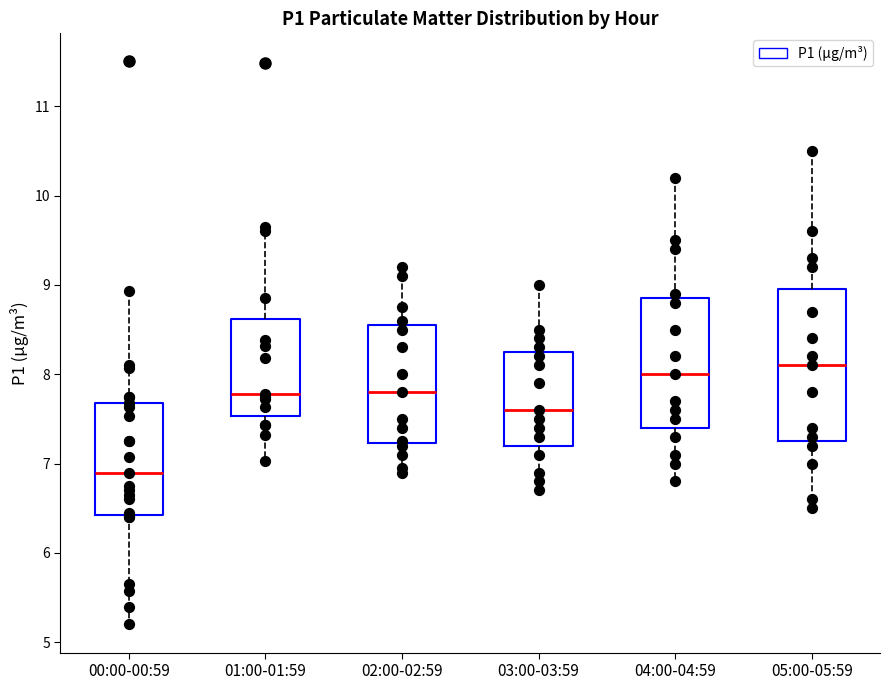

Reading left to right, read every box against the y-axis: the position of its median line, the range the box covers, and the ends of its whiskers. The values are not printed on the chart, so give them approximately, as read against the axis.

00:00-00:59: median 6.9, box 6.4 to 7.7, whiskers 5.2 to 8.9
01:00-01:59: median 7.8, box 7.5 to 8.6, whiskers 7.0 to 9.7
02:00-02:59: median 7.8, box 7.2 to 8.6, whiskers 6.9 to 9.2
03:00-03:59: median 7.6, box 7.2 to 8.3, whiskers 6.7 to 9.0
04:00-04:59: median 8.0, box 7.4 to 8.9, whiskers 6.8 to 10.2
05:00-05:59: median 8.1, box 7.3 to 9.0, whiskers 6.5 to 10.5